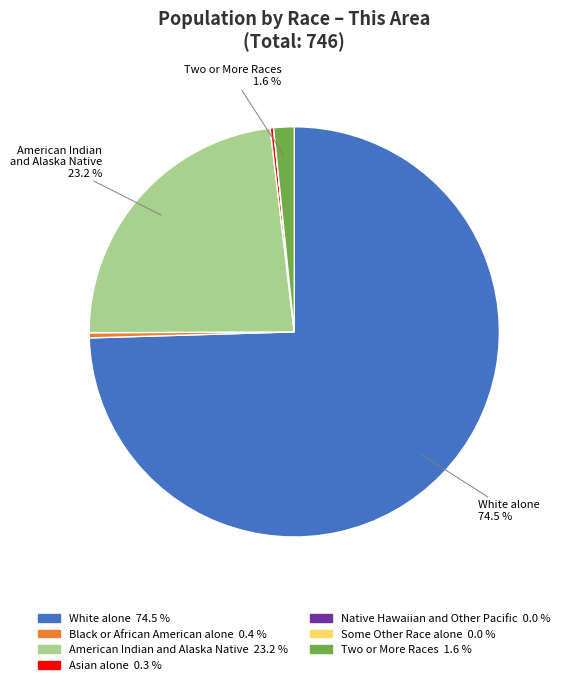

Is there any slice that represents more than half of the pie?

Yes